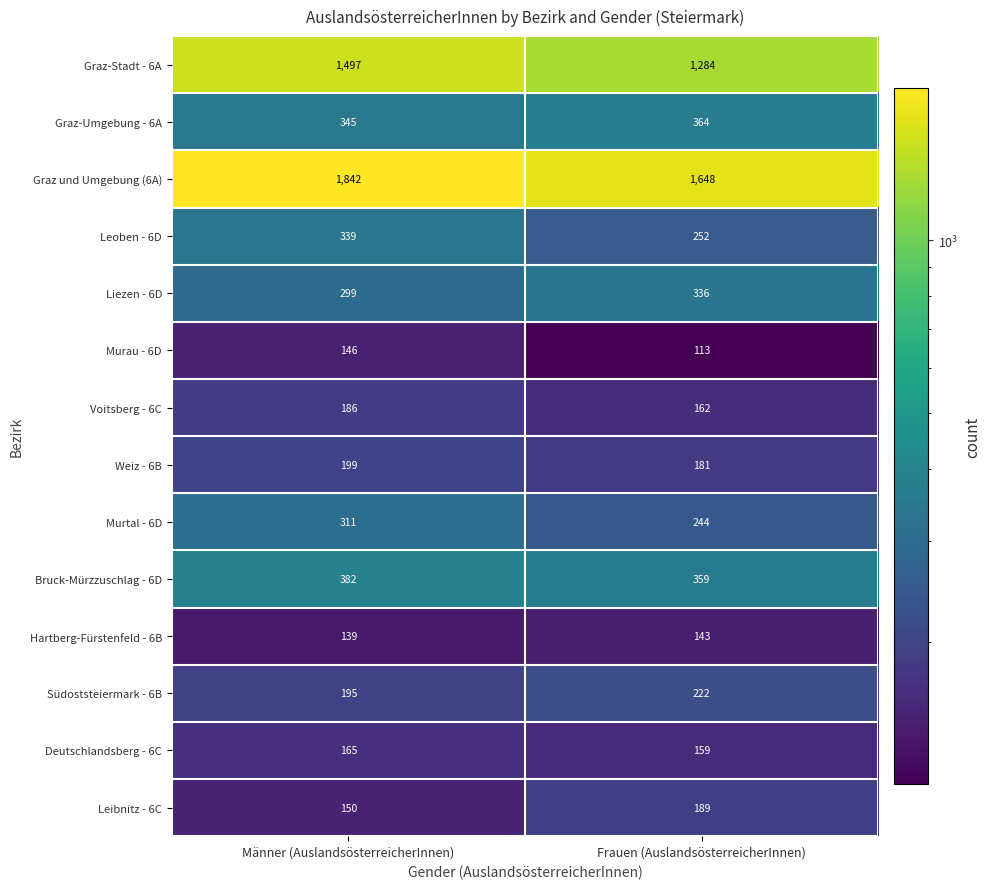

Which series has the largest range (max minus min)?

Graz-Stadt - 6A